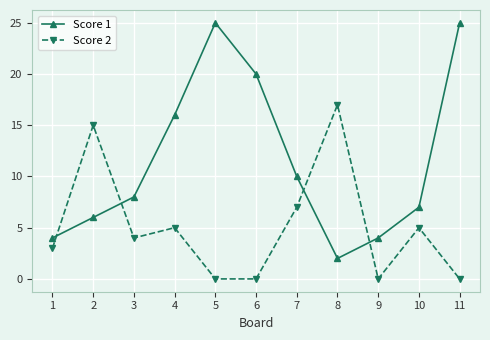

What are all the series names shown in the legend?

Score 1, Score 2